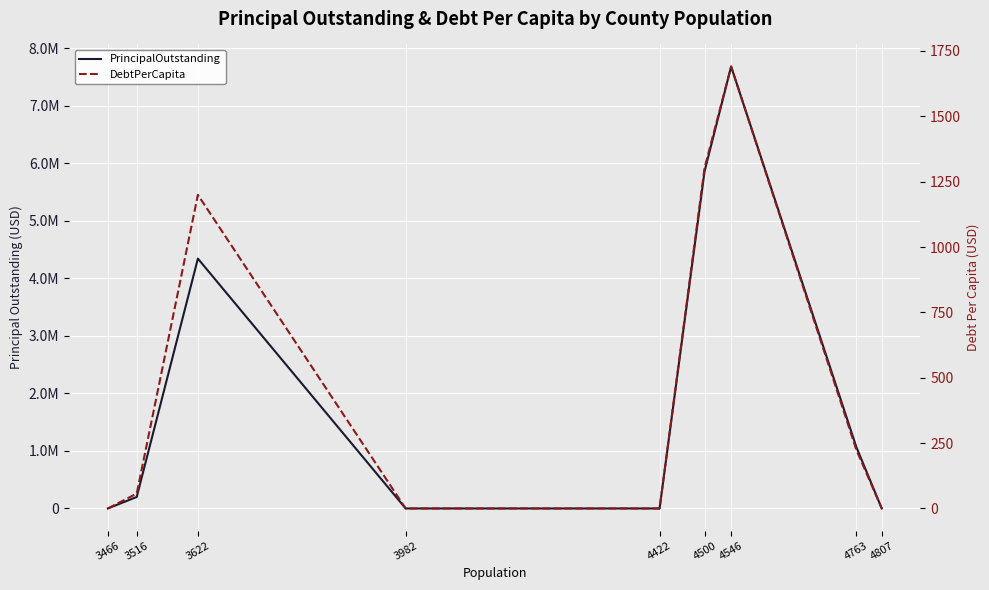

What is the value of the PrincipalOutstanding point at the 6th from the left?

5865000.0